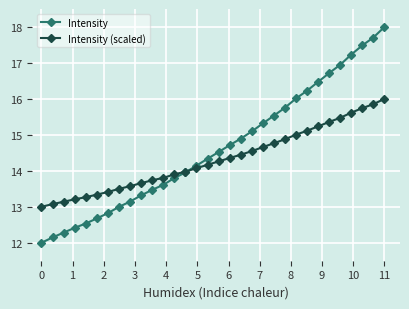

Reading right to left, list all the values displayed in this chart.

Intensity: 18.0	17.7	17.5	17.2	16.9	16.7	16.5	16.2	16.0	15.8	15.5	15.3	15.1	14.9	14.7	14.5	14.3	14.1	14.0	13.8	13.6	13.5	13.3	13.1	13.0	12.8	12.7	12.5	12.4	12.3	12.1	12.0
Intensity (scaled): 16.0	15.9	15.7	15.6	15.5	15.4	15.2	15.1	15.0	14.9	14.8	14.7	14.5	14.4	14.4	14.3	14.2	14.1	14.0	13.9	13.8	13.7	13.7	13.6	13.5	13.4	13.3	13.3	13.2	13.1	13.1	13.0